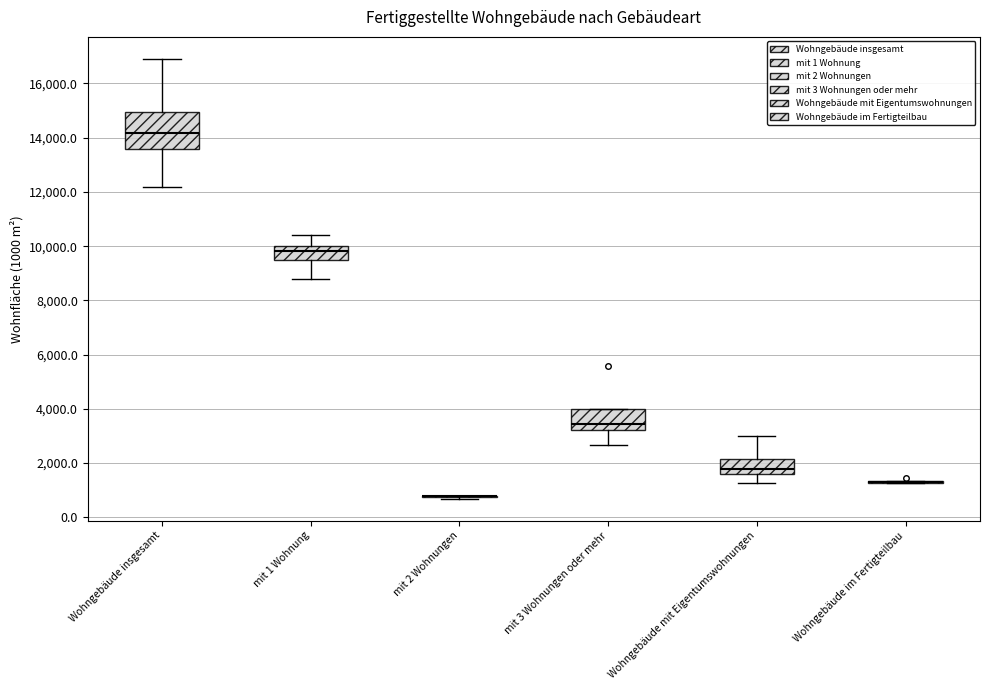

Reading left to right, read every box against the y-axis: the position of its median line, the range the box covers, and the ends of its whiskers. The values are not printed on the chart, so give them approximately, as read against the axis.

Wohngebäude insgesamt: median 14200, box 13600 to 15000, whiskers 12200 to 17000
mit 1 Wohnung: median 9800, box 9400 to 10000, whiskers 8800 to 10400
mit 2 Wohnungen: box collapsed to a line at 800, whiskers 600 to 800
mit 3 Wohnungen oder mehr: median 3400, box 3200 to 4000, whiskers 2600 to 4000
Wohngebäude mit Eigentumswohnungen: median 1800, box 1600 to 2200, whiskers 1200 to 3000
Wohngebäude im Fertigteilbau: box collapsed to a line at 1200, whiskers 1200 to 1400